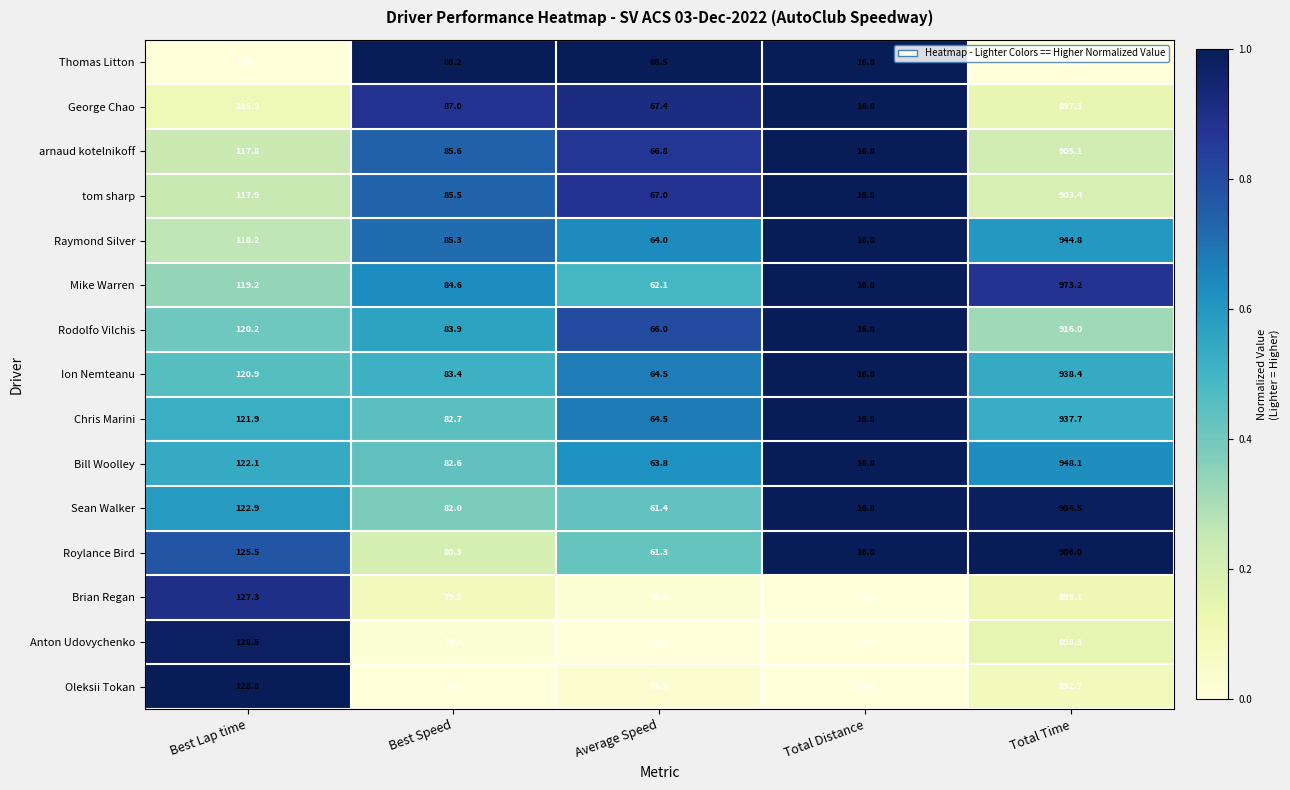

The George Chao series shows 897.3 at Total Time. True or false?

True